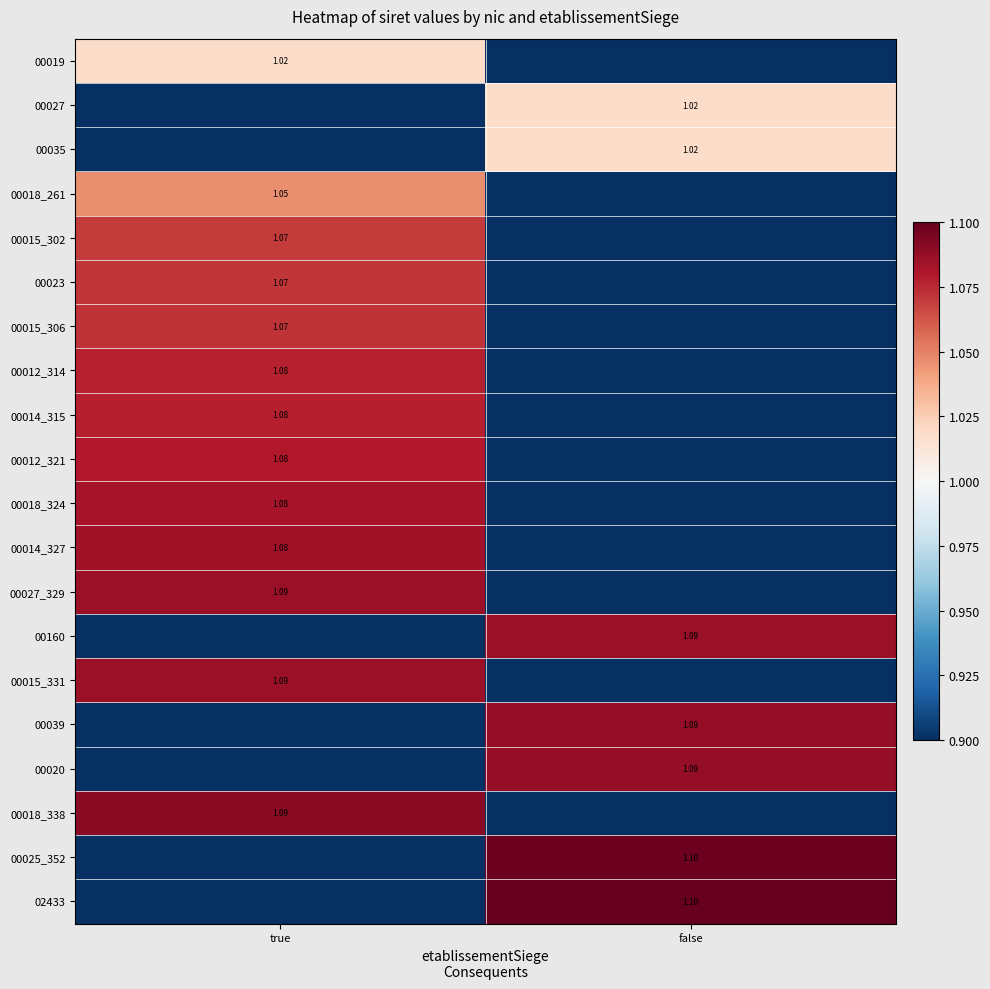

How many data points in 00027_329 are above 1?

1